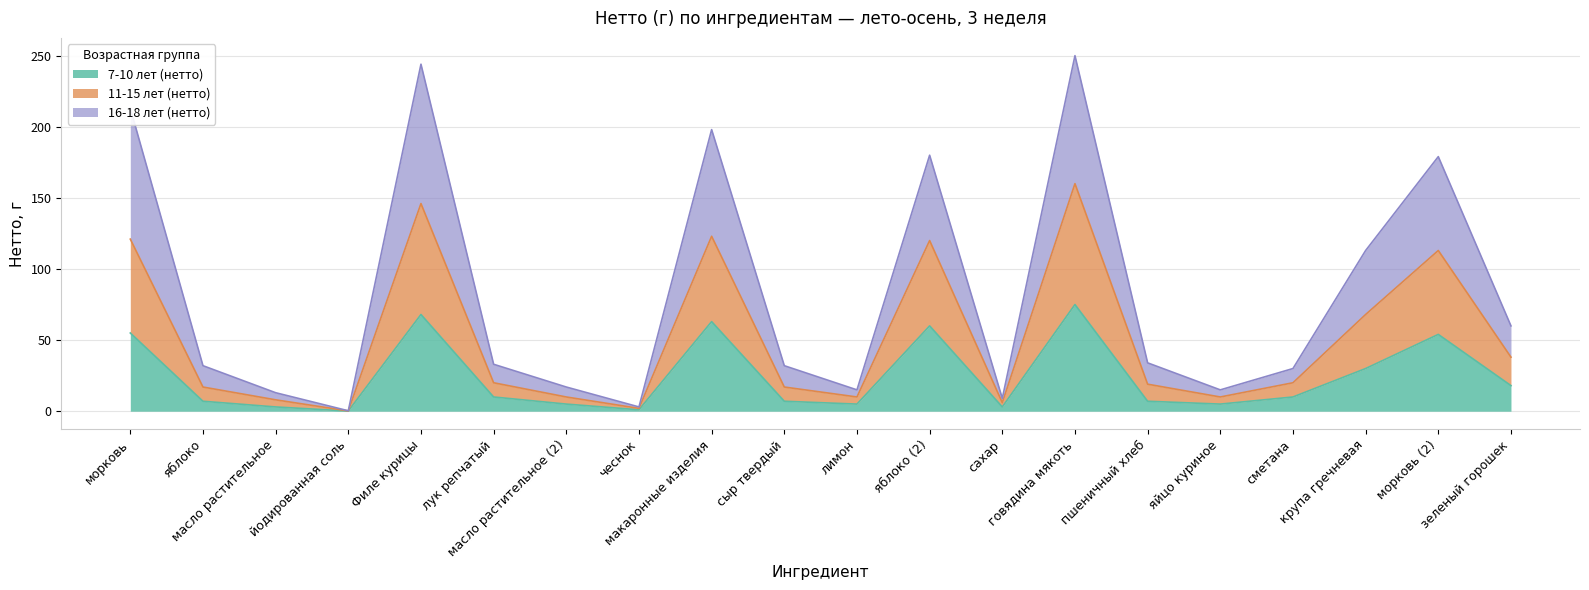

Is it true that 7-10 лет (нетто) equals 11.5 at яблоко?

False